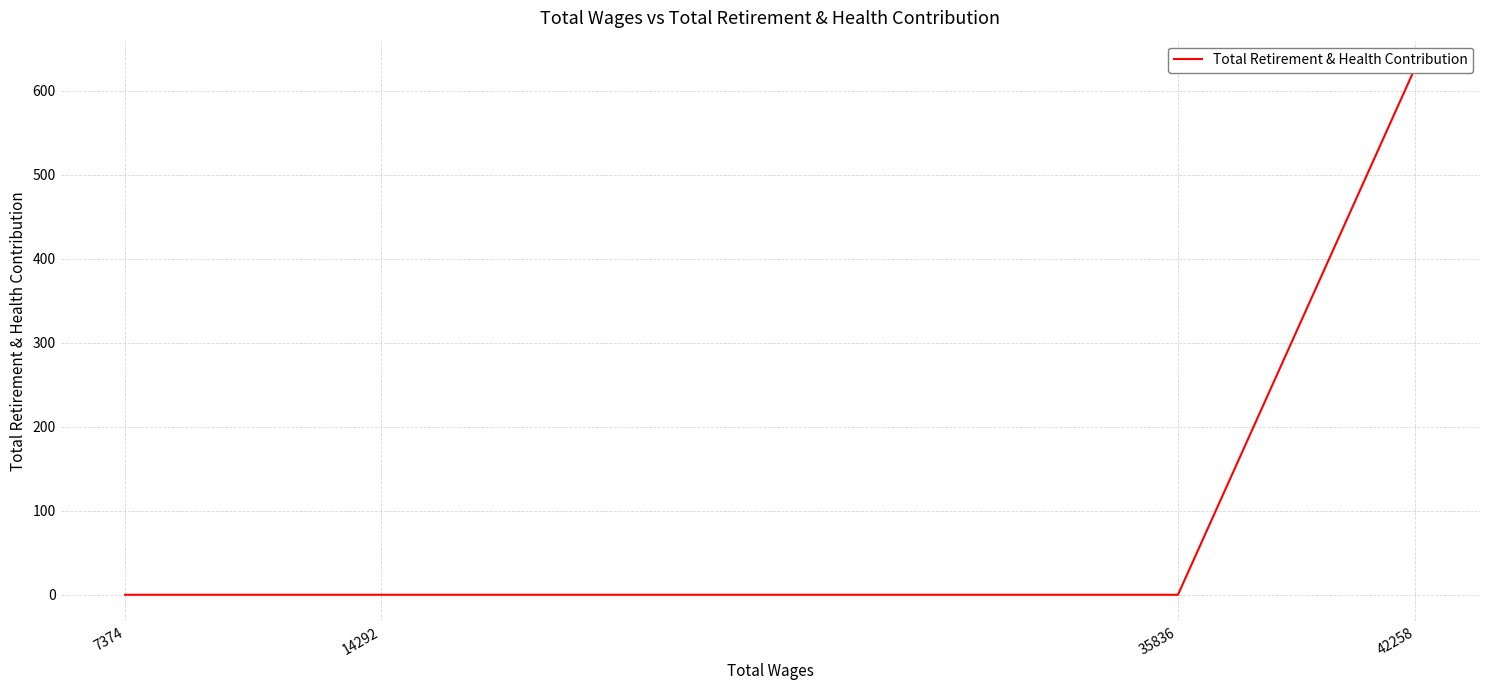

The chart shows a value of 0 at 14292. True or false?

True